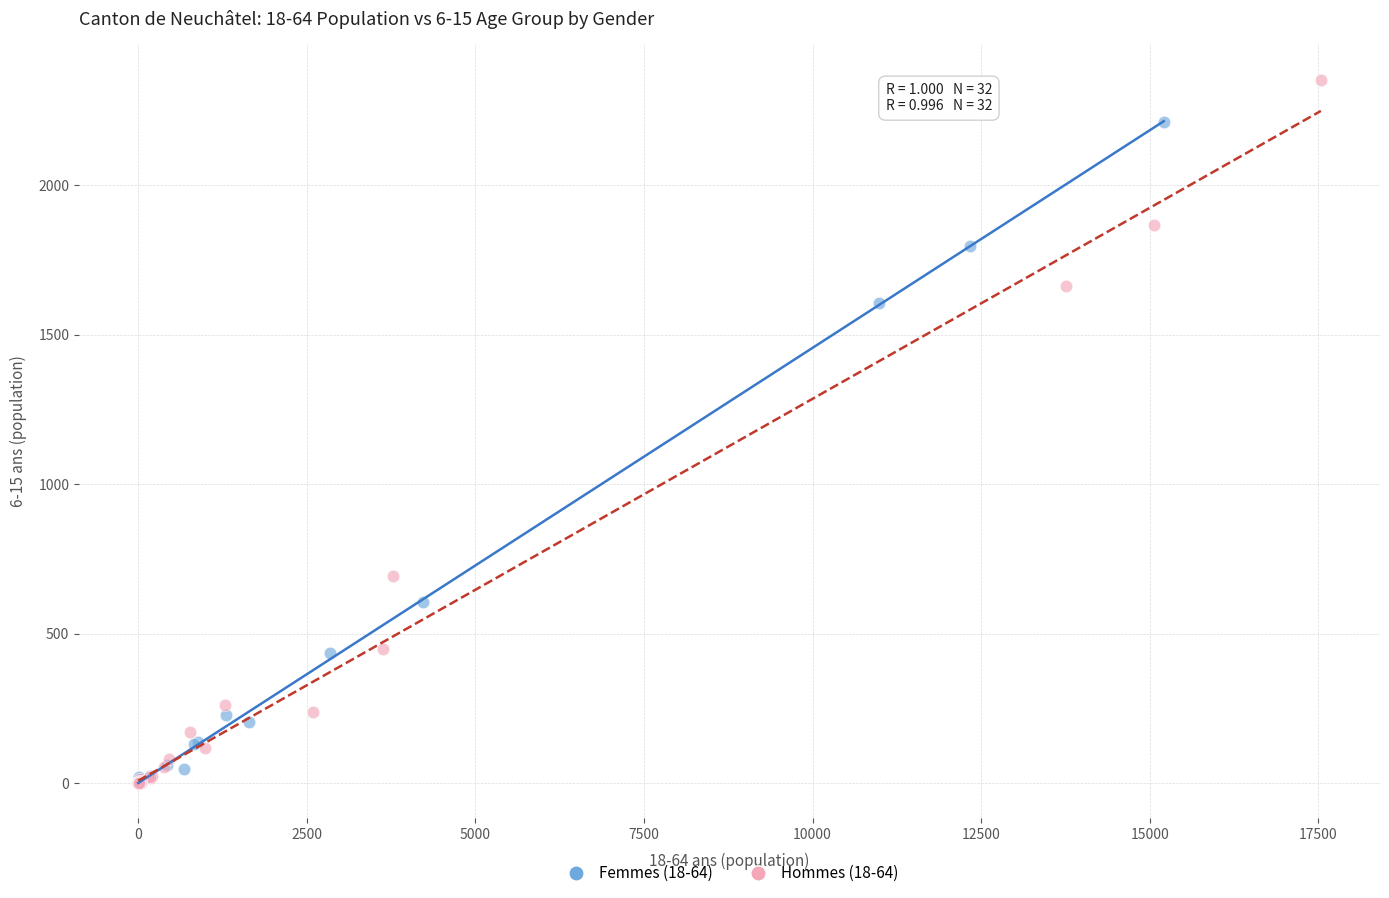

Which series contains the highest Y value?

Hommes (18-64)